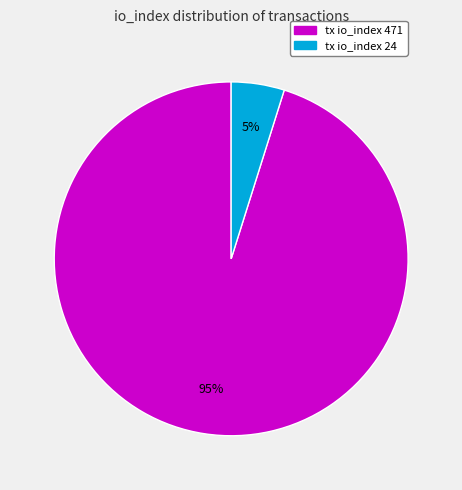

Is it true that tx io_index 24 is 16% of the pie?

False